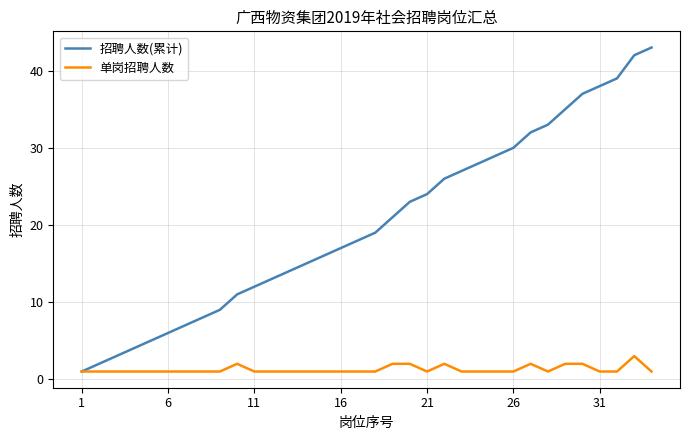

Which series has the widest spread of values?

招聘人数(累计)